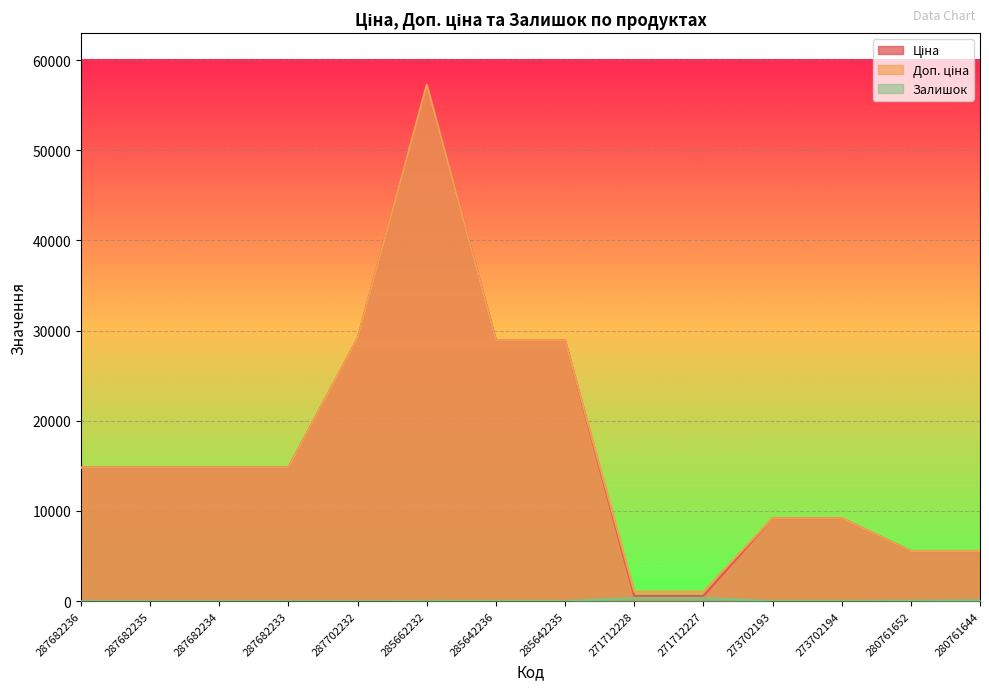

At how many categories does at least one series exceed 2926?

12